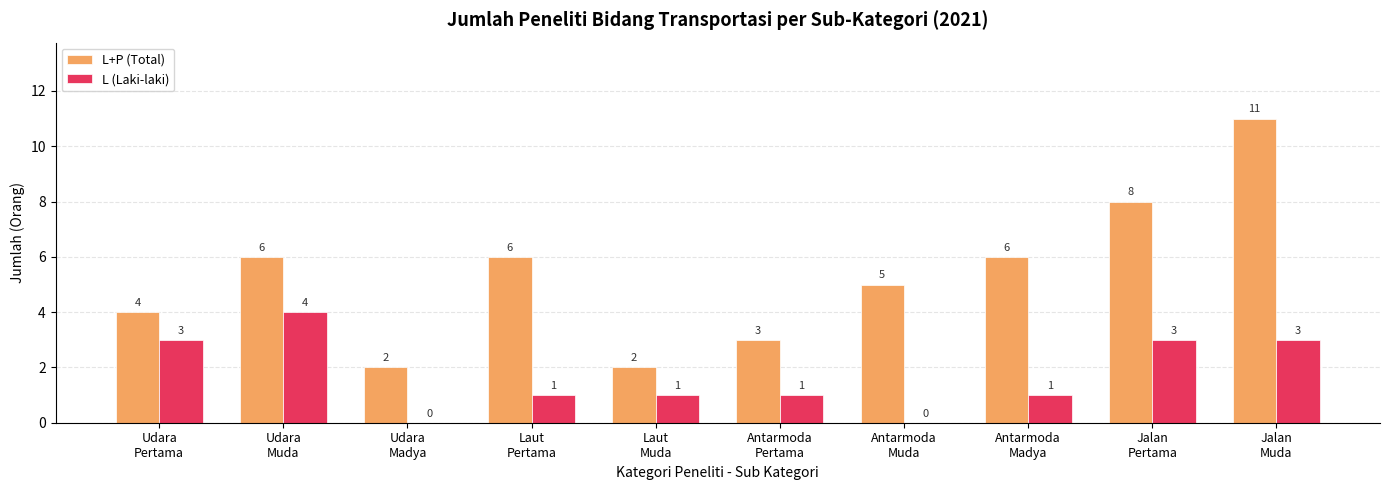

How many L (Laki-laki) values are between 1 and 3?

7